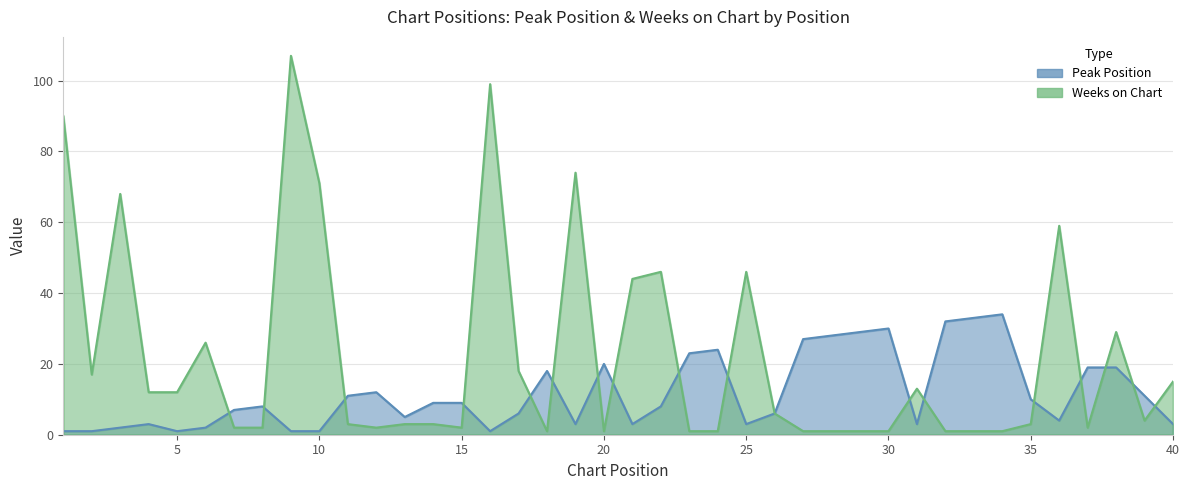

List the labels in order of Weeks on Chart value, smallest first.

18, 20, 23, 24, 27, 28, 29, 30, 32, 33, 34, 7, 8, 12, 15, 37, 11, 13, 14, 35, 39, 26, 4, 5, 31, 40, 2, 17, 6, 38, 21, 22, 25, 36, 3, 10, 19, 1, 16, 9